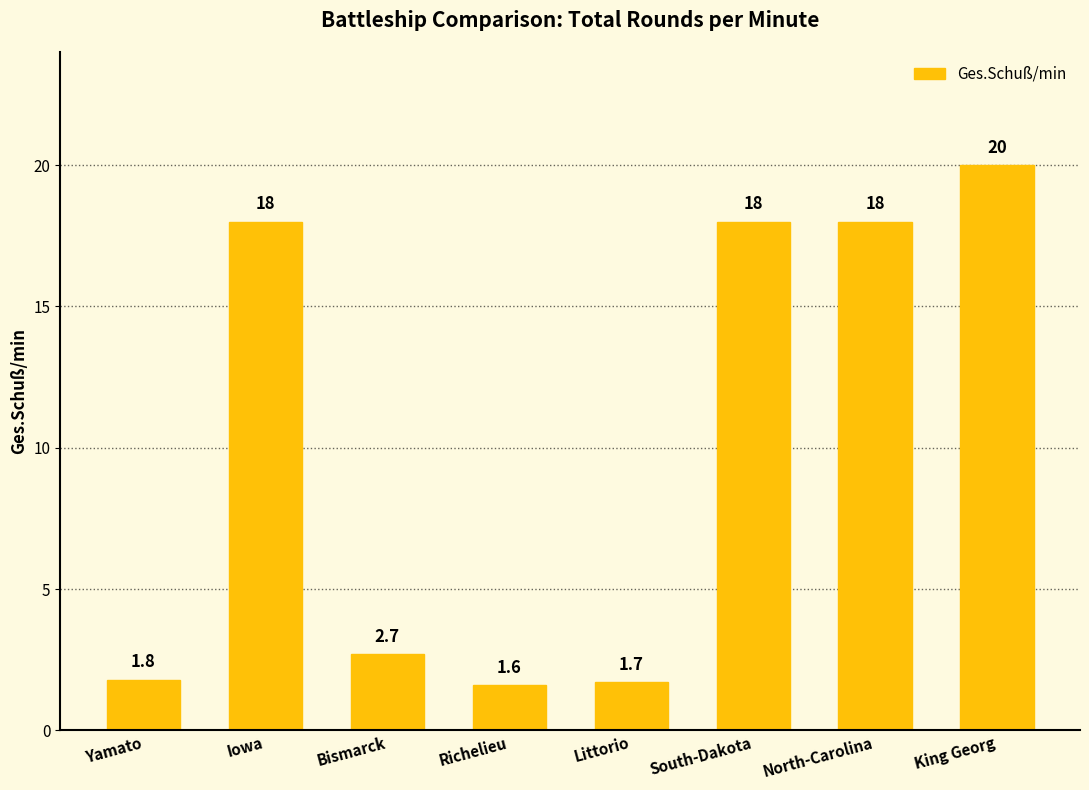

At which label is the value closest to 10?

Bismarck